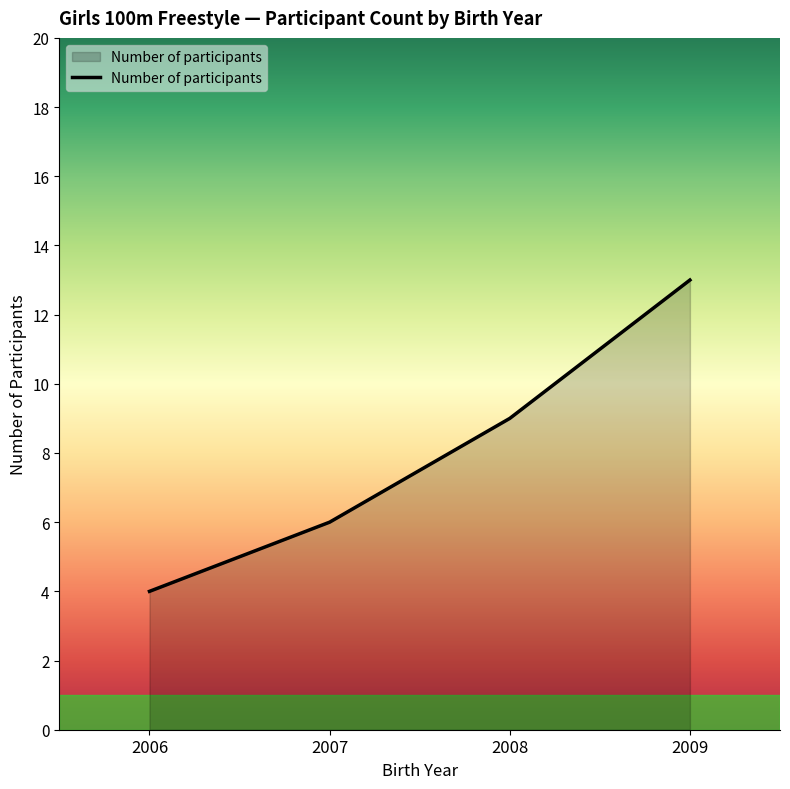

List the labels in order of value, smallest first.

2006, 2007, 2008, 2009